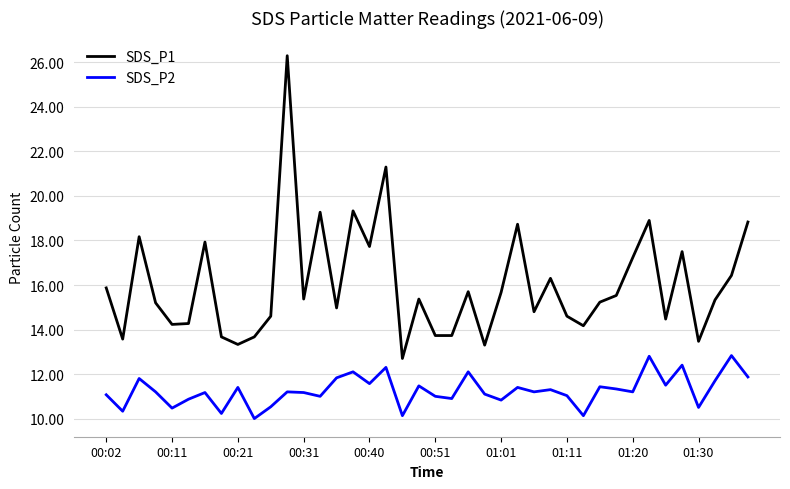

Rank the series by their average value, from lowest to highest.

SDS_P2, SDS_P1